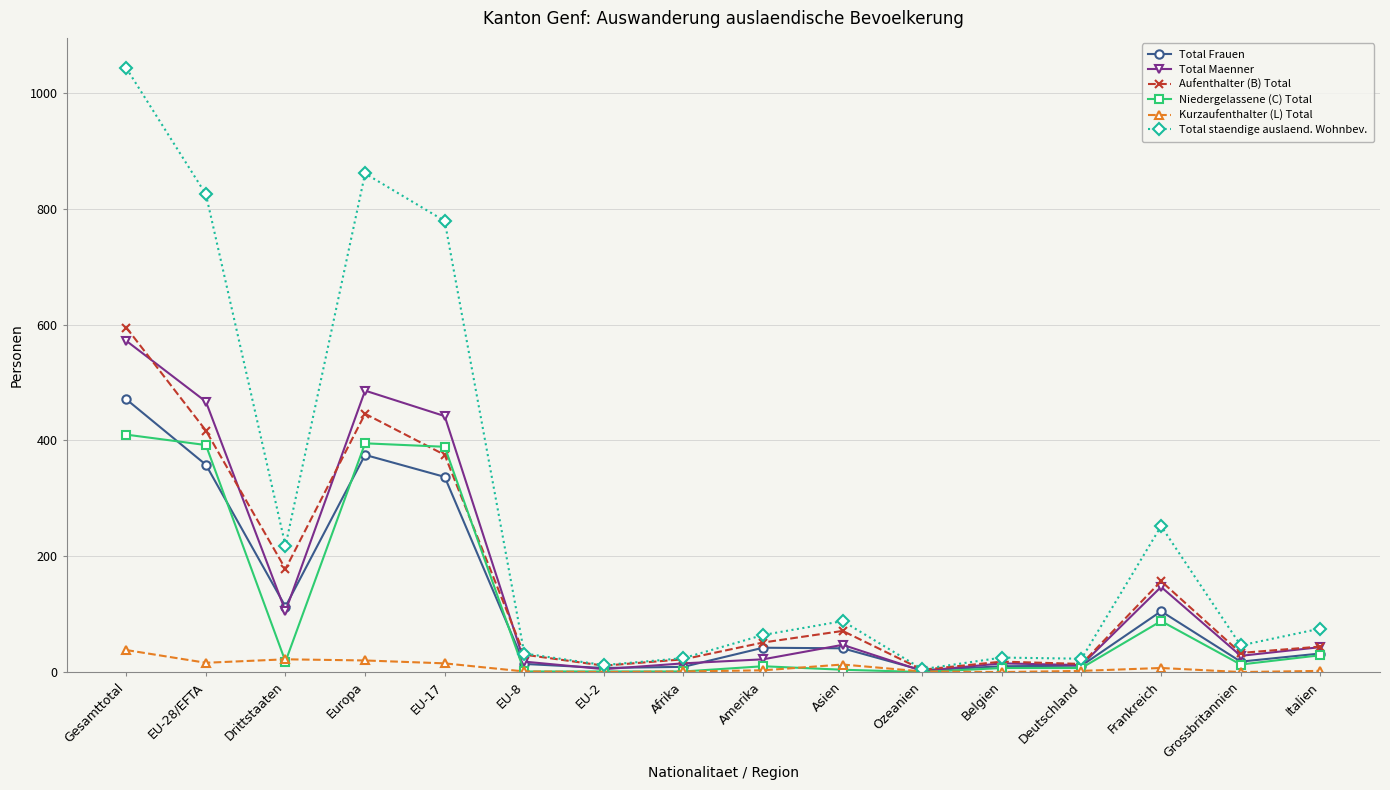

At how many categories does at least one series exceed 790?

3